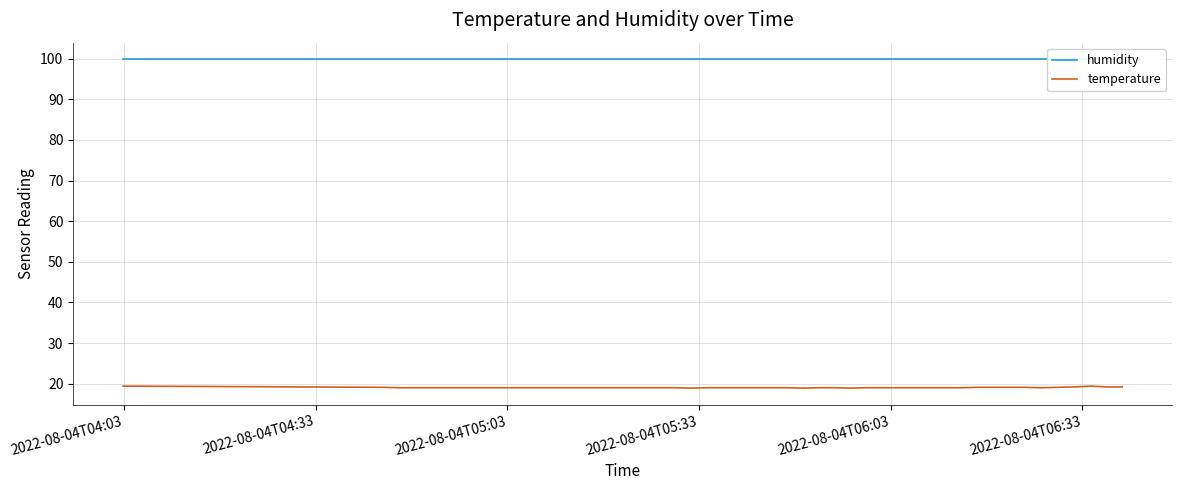

List the series in order of their overall mean, highest first.

humidity, temperature